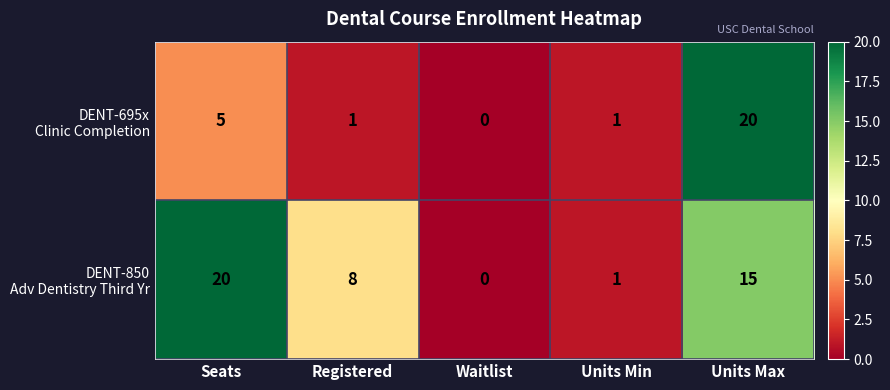

What is the difference between the highest and lowest values at Seats?

15